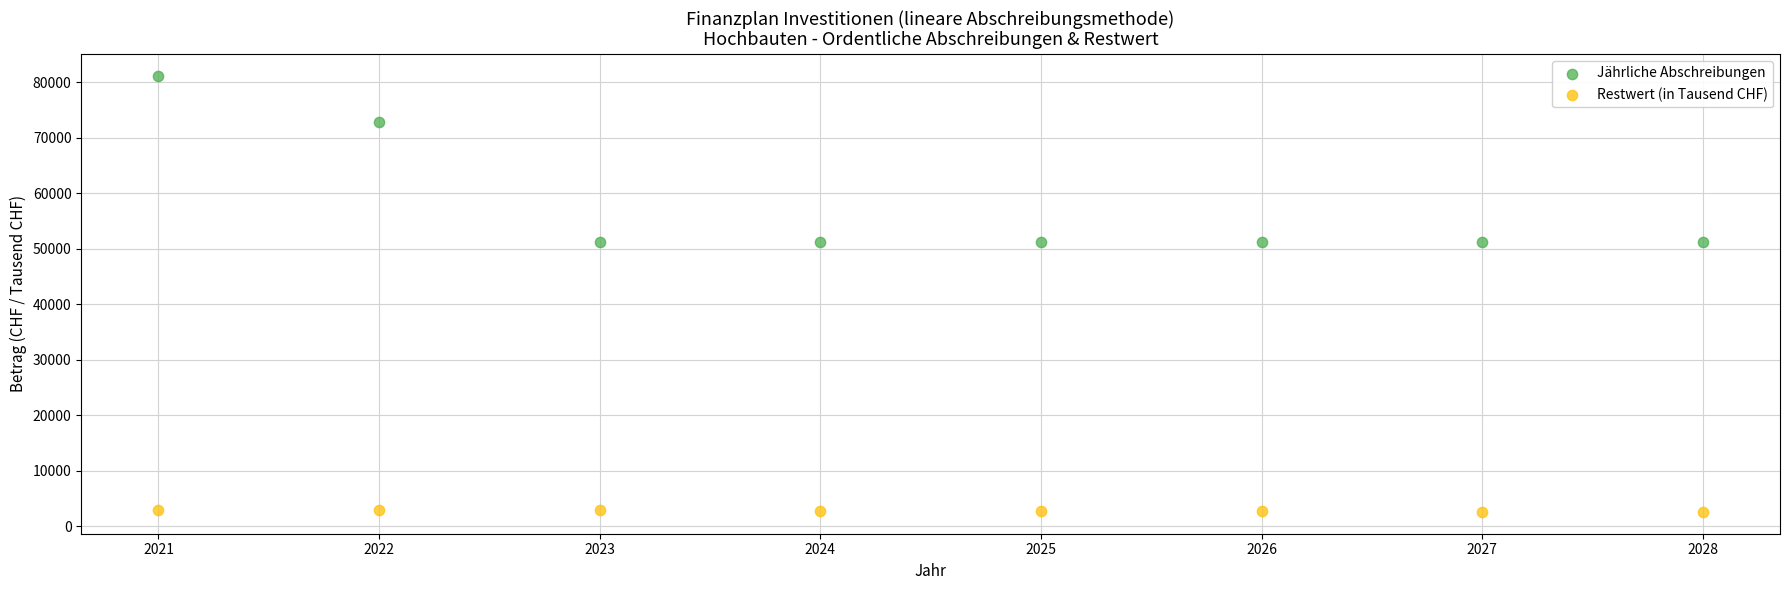

Which series contains the highest Y value?

Jährliche Abschreibungen